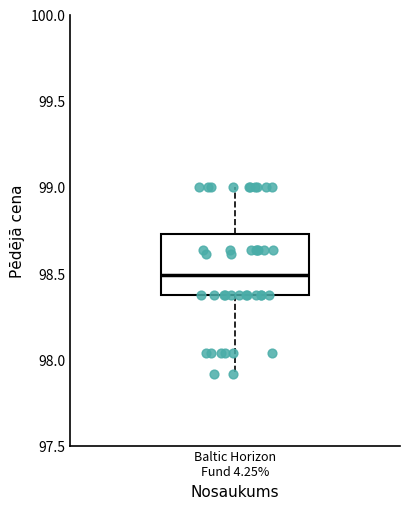

Read this box plot against the y-axis: the position of the median line, the range covered by the box, and the ends of both whiskers. The values are not printed on the chart, so give them approximately, as read against the axis.

median 98.50, box 98.35 to 98.70, whiskers 97.90 to 99.00